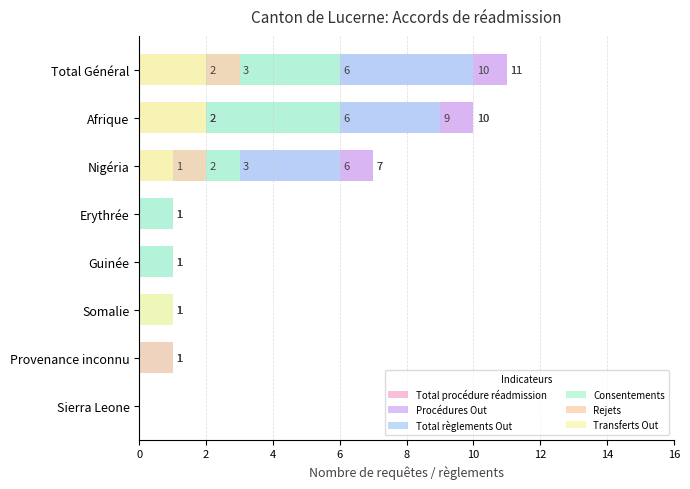

Between 6 and 14, which series saw the biggest shift?

Total procédure réadmission